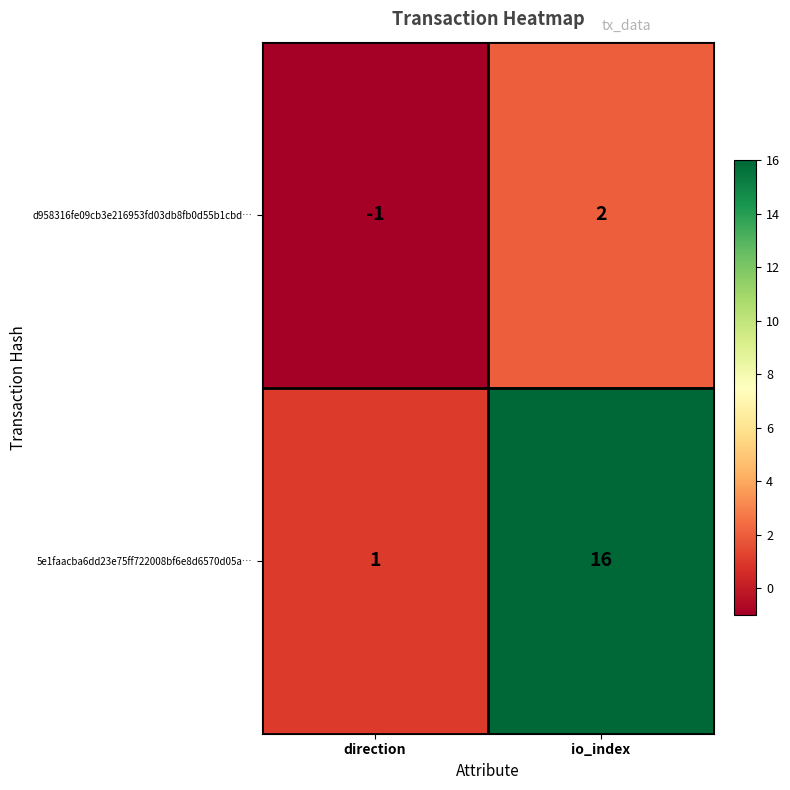

Reading left to right, extract all data points from this chart.

d958316fe09cb3e216953fd03db8fb0d55b1cbd…: -1	2
5e1faacba6dd23e75ff722008bf6e8d6570d05a…: 1	16